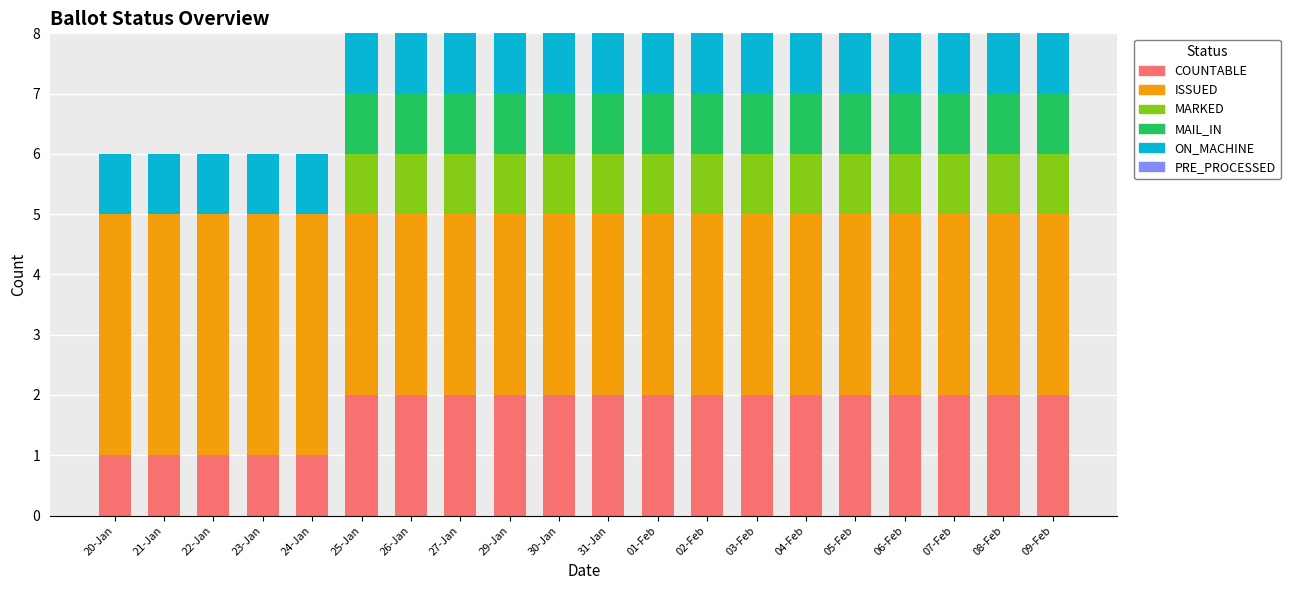

True or false: COUNTABLE has a value of 1 at 02-Feb.

False